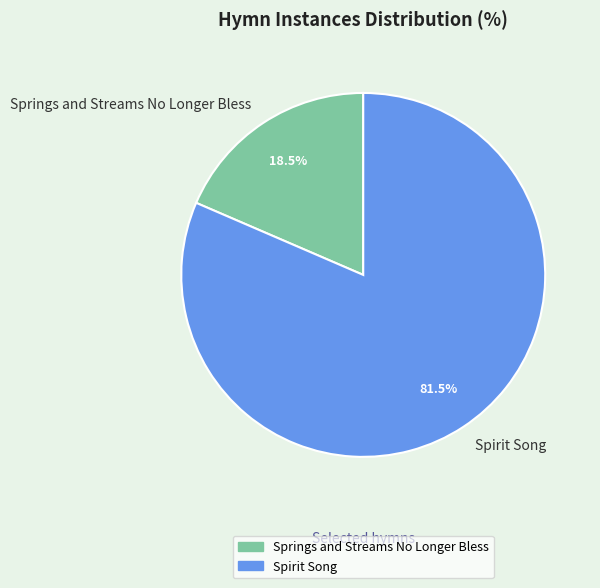

Is the sum of Spirit Song and Springs and Streams No Longer Bless greater than half?

Yes